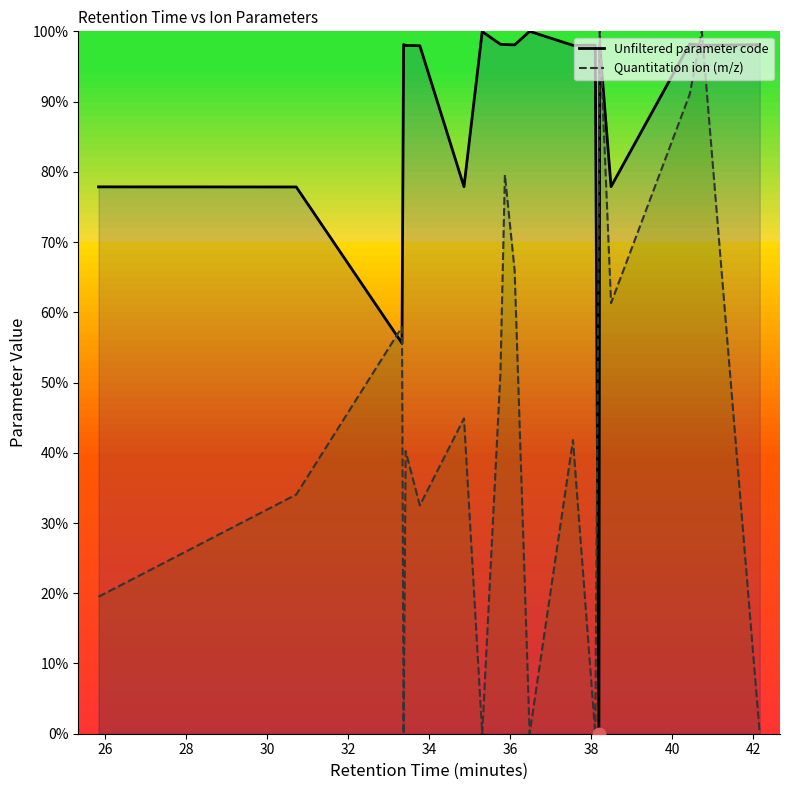

Which series has the largest total across all categories?

Unfiltered parameter code